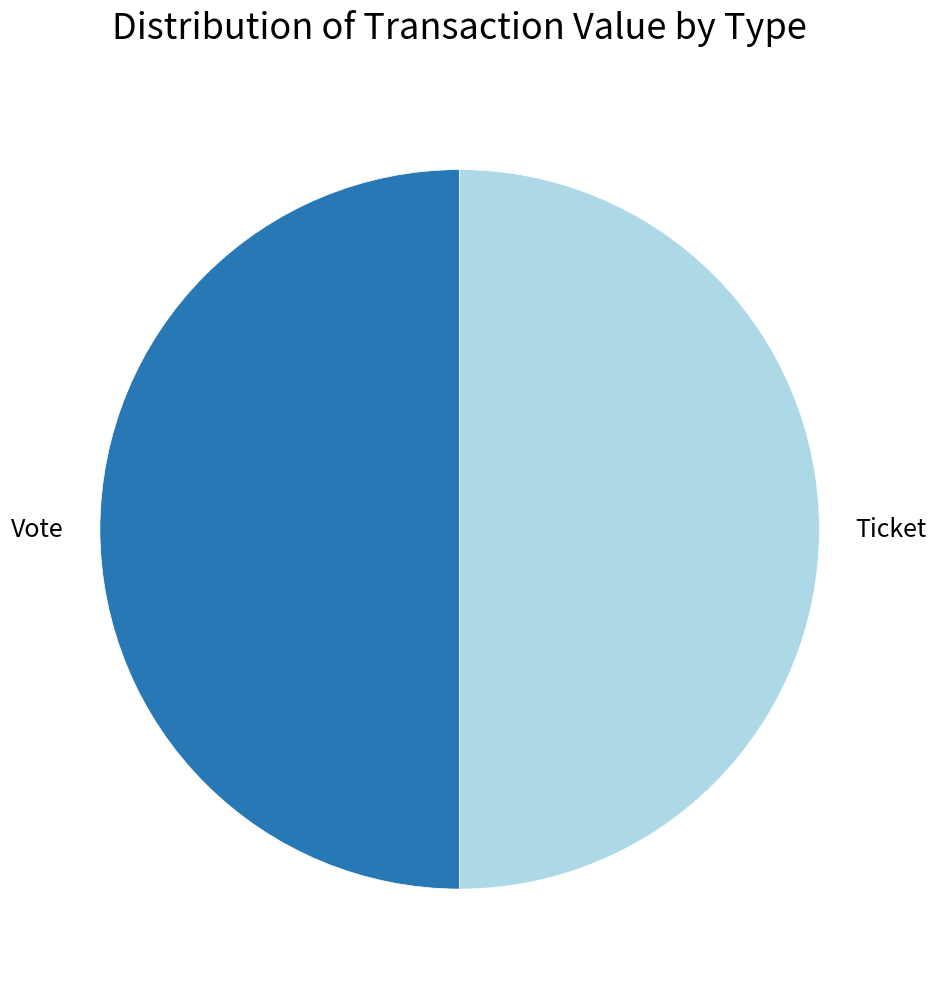

What is the ratio of the value at Ticket to the value at Vote?

1.0